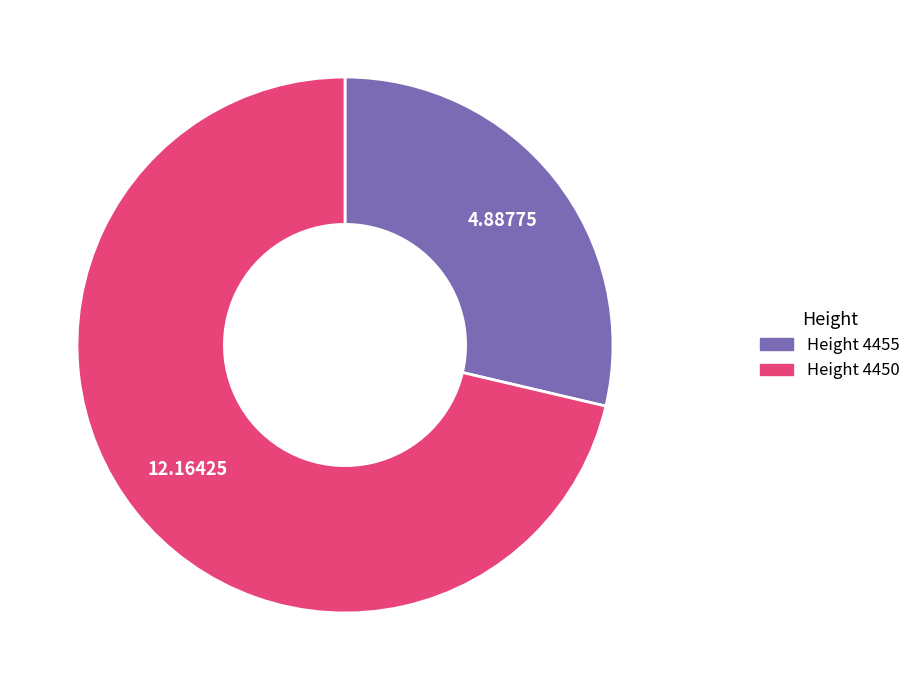

Does any single category account for the majority?

Yes